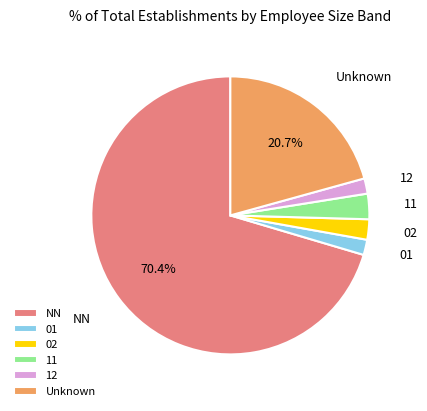

Which category has the biggest portion of the pie?

NN